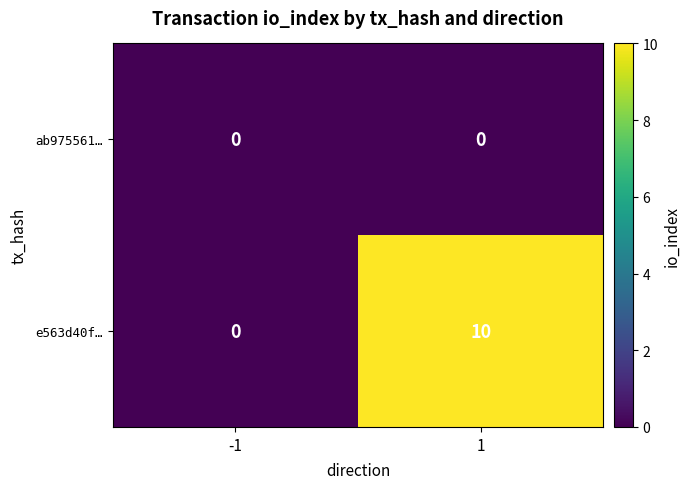

At 1, list the series in order from largest to smallest.

e563d40f…, ab975561…